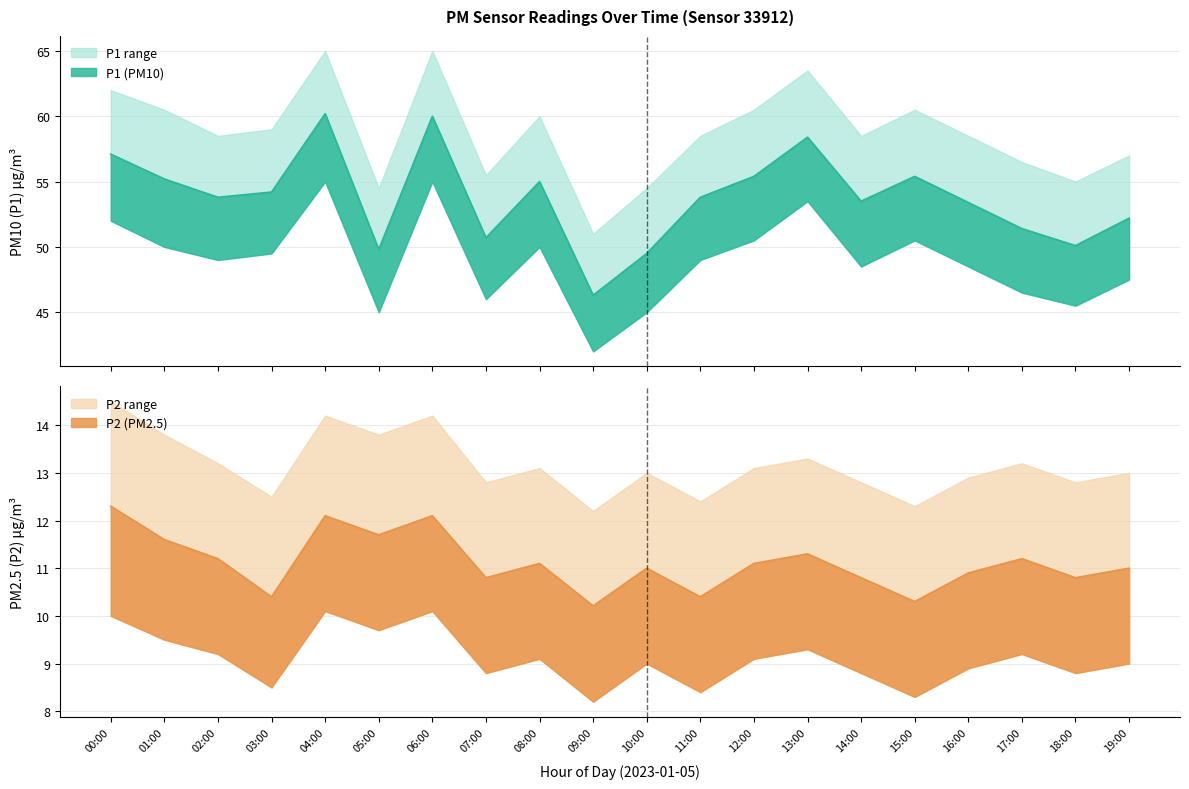

Reading left to right, transcribe all the data shown in this chart.

P1: 57.1	55.2	53.8	54.2	60.2	49.8	60.0	50.7	55.0	46.3	49.5	53.8	55.4	58.4	53.5	55.4	53.4	51.4	50.1	52.2
P2: 12.3	11.6	11.2	10.4	12.1	11.7	12.1	10.8	11.1	10.2	11.0	10.4	11.1	11.3	10.8	10.3	10.9	11.2	10.8	11.0